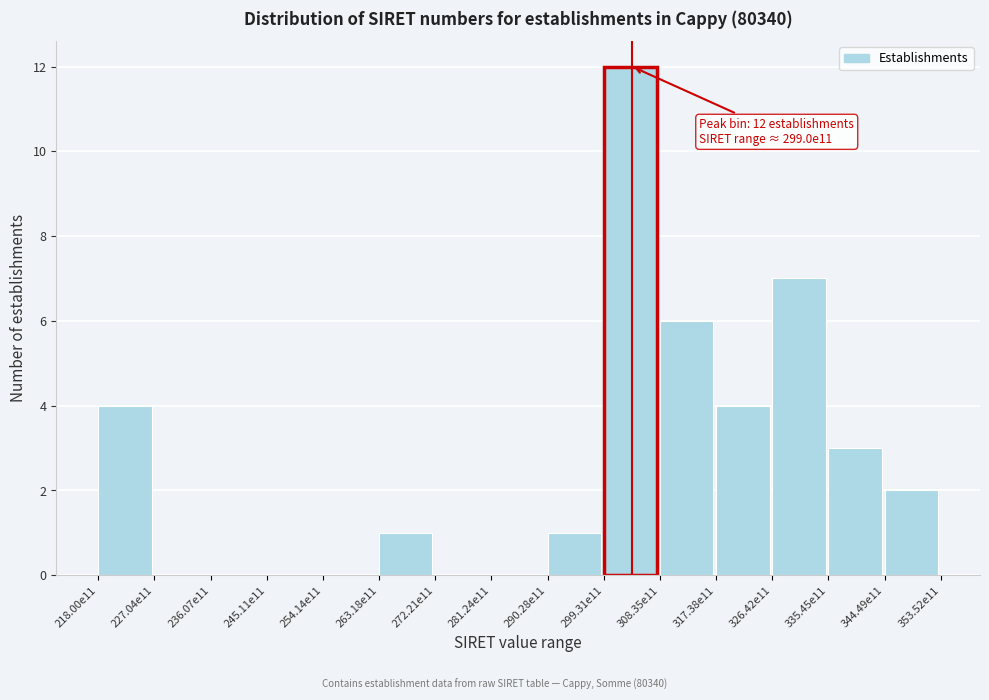

Reading left to right, what are all the values shown in this chart?

218.00e11=4	227.04e11=0	236.07e11=0	245.11e11=0	254.14e11=0	263.18e11=1	272.21e11=0	281.24e11=0	290.28e11=1	299.31e11=12	308.35e11=6	317.38e11=4	326.42e11=7	335.45e11=3	344.49e11=2